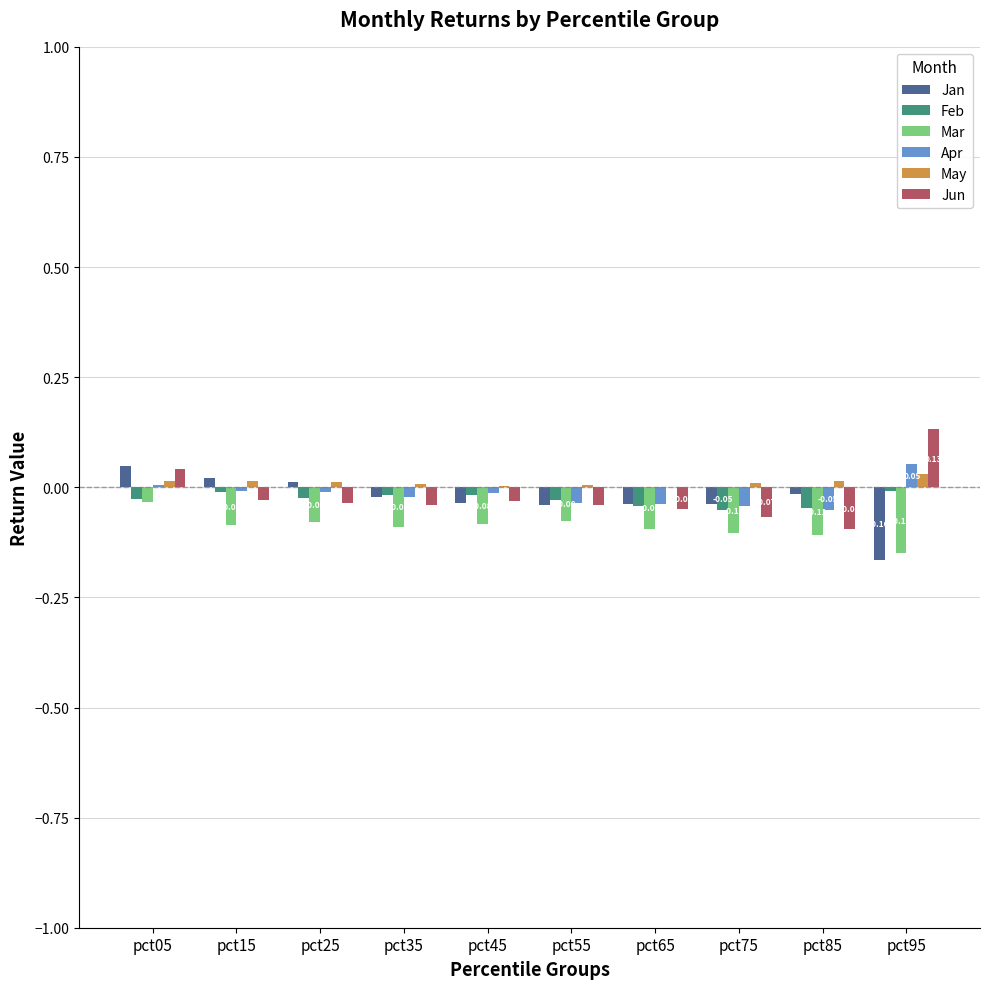

Is the value of Apr at pct25 greater than the value of Mar at pct45?

Yes